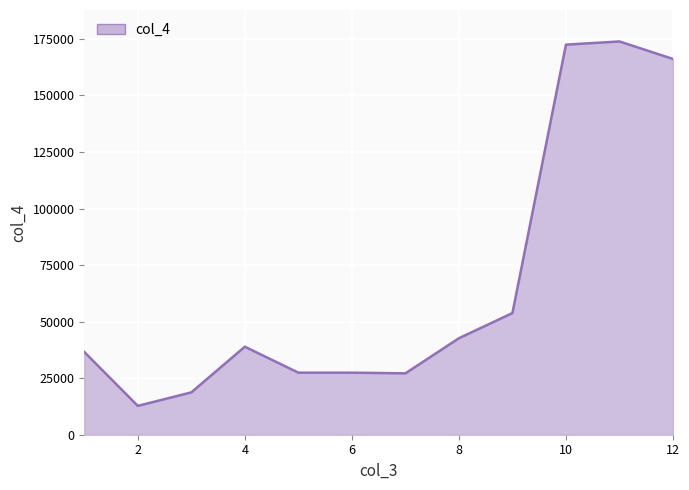

Does the chart have visible grid lines?

Yes